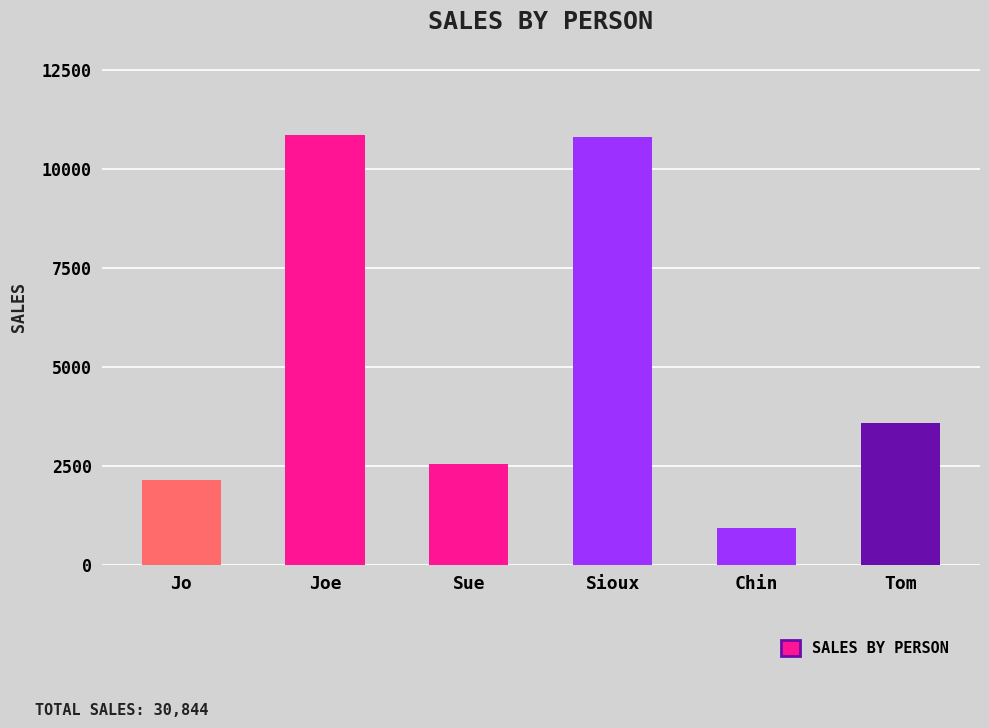

What is the difference between the second highest and minimum values?

9870